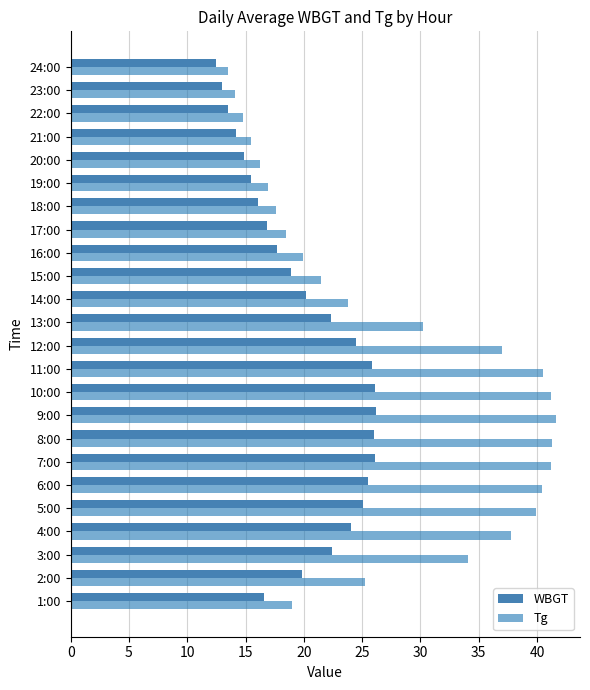

Rank the series by their maximum value, from highest to lowest.

Tg, WBGT